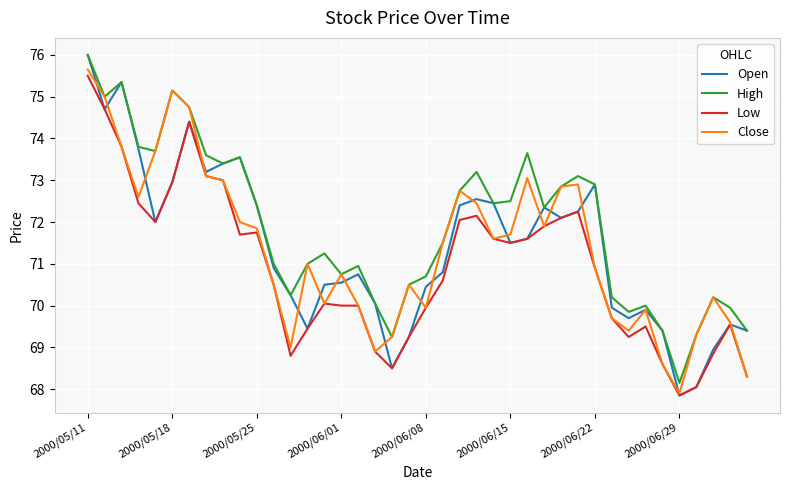

What is the highest value of the Low series?

75.5